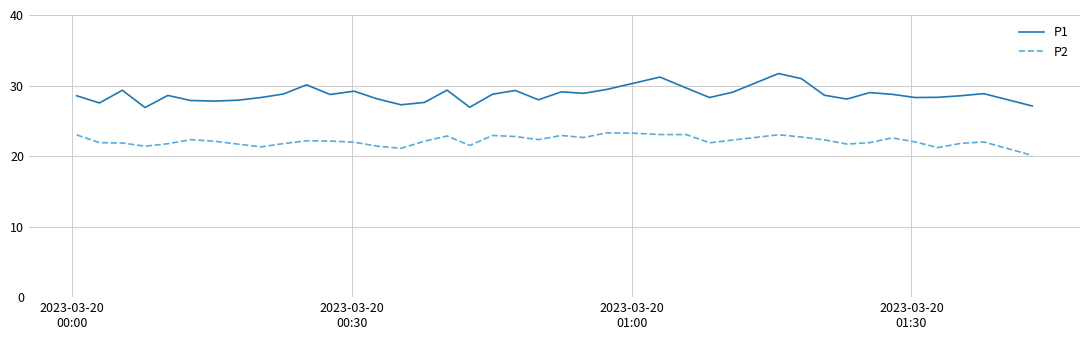

What is the minimum value shown in the chart?

20.1